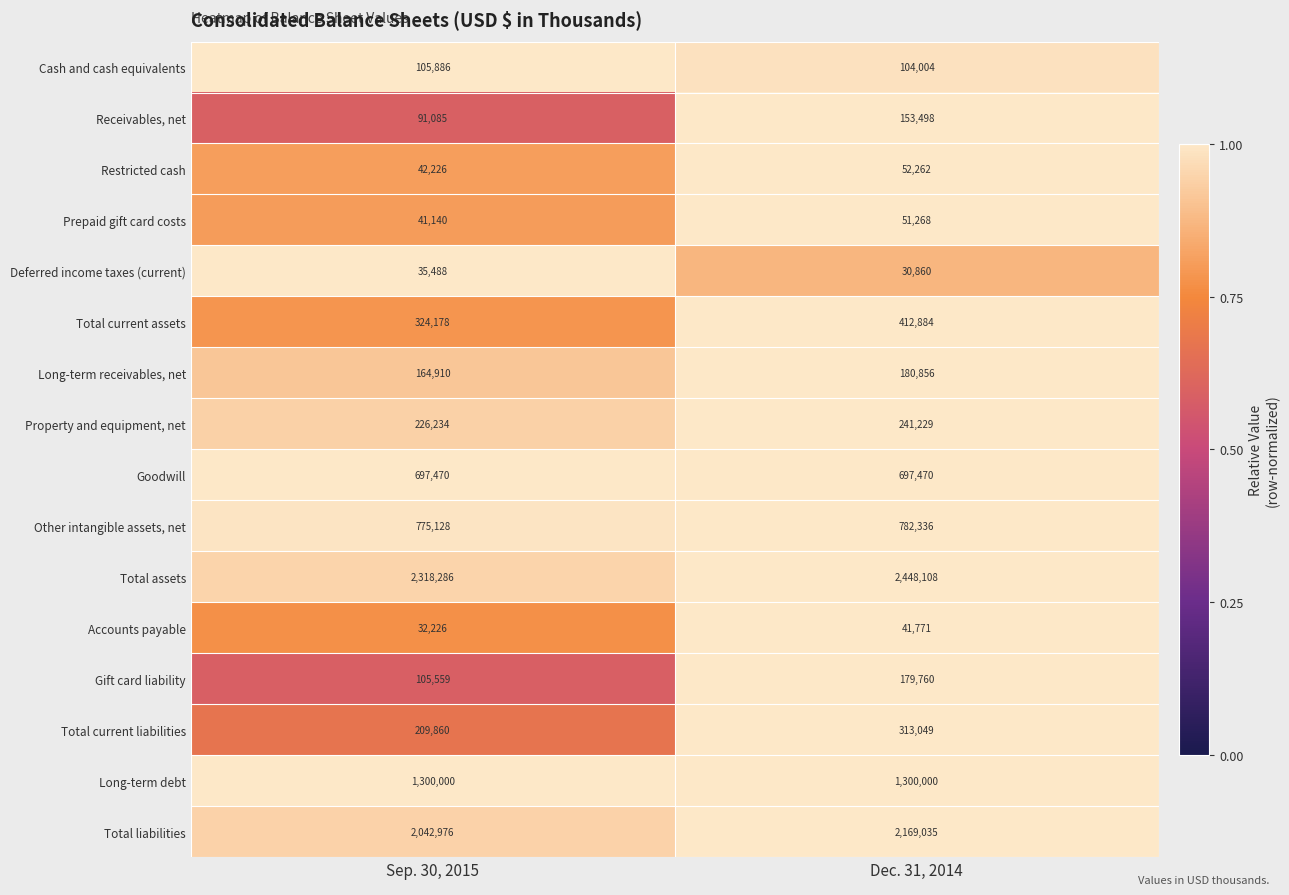

What is the spread (max minus min) of values at Dec. 31, 2014?

2417248